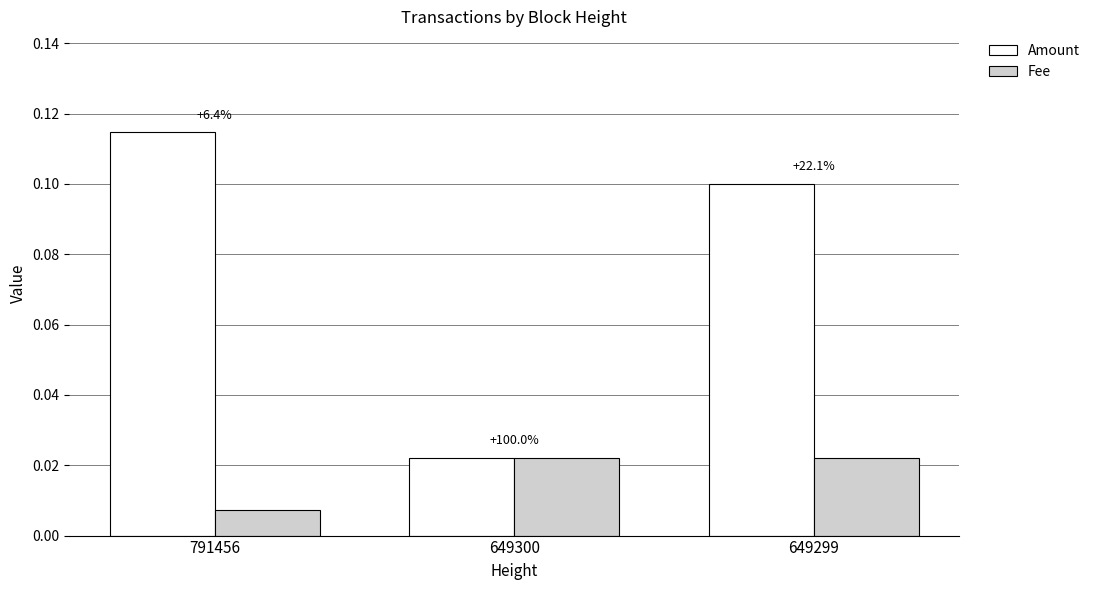

The value of Amount at 791456 is 0.1. True or false?

True